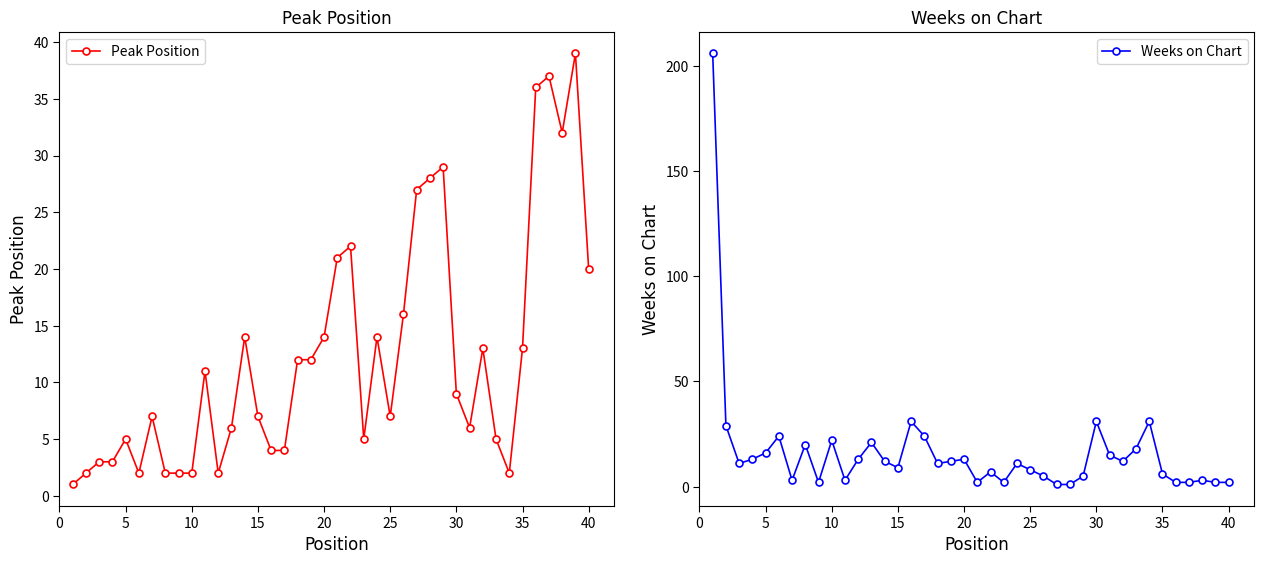

What is the difference between the maximum and minimum values in the Peak Position series?

38